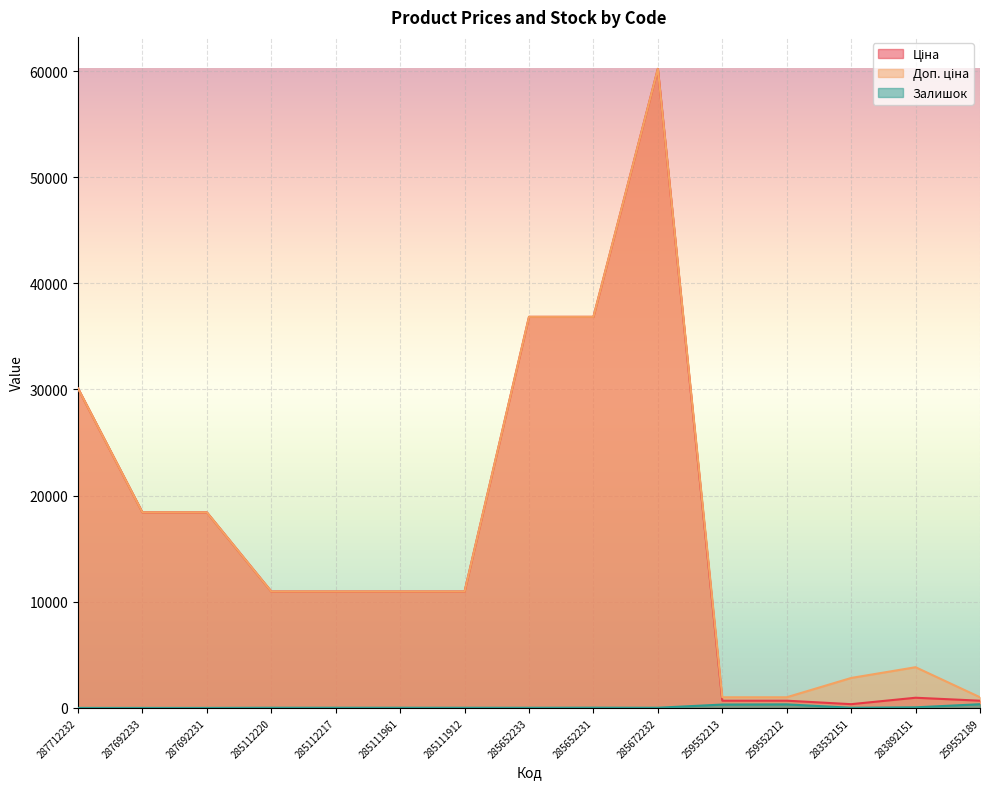

Which has a higher value, 259552189 or 285652233?

285652233